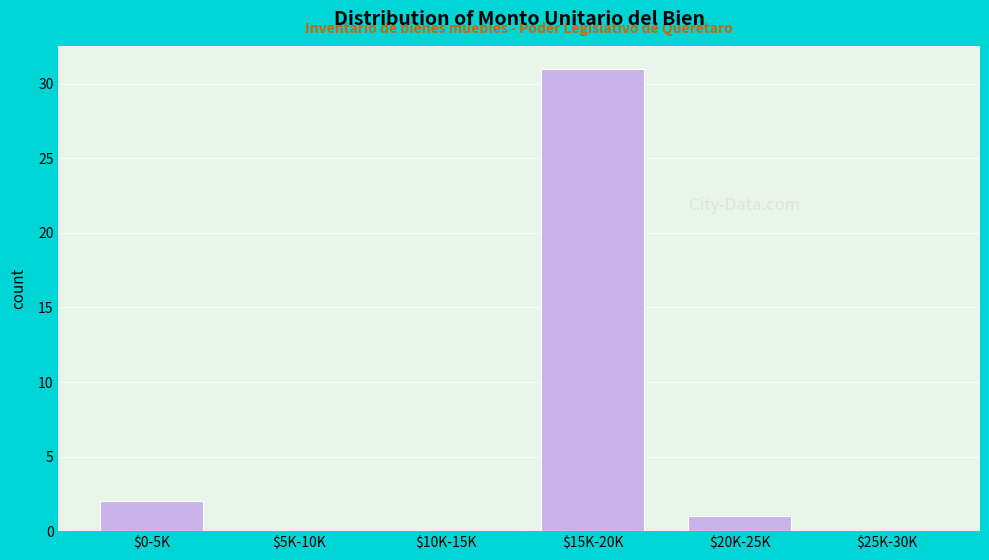

What is the sum of all values?

34